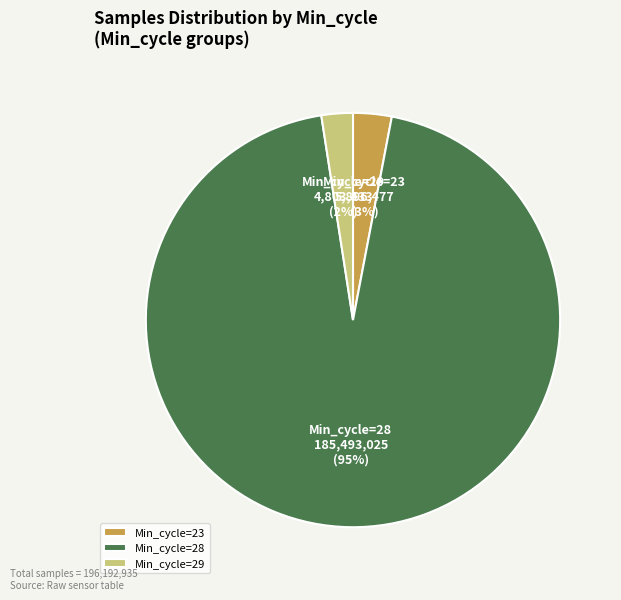

To the nearest percent, what is the difference between the Min_cycle=23 and Min_cycle=29 slice percentages?

1%